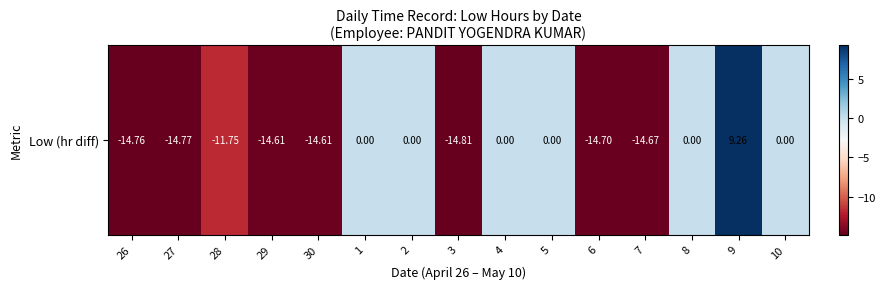

How many data points does each series have?

15